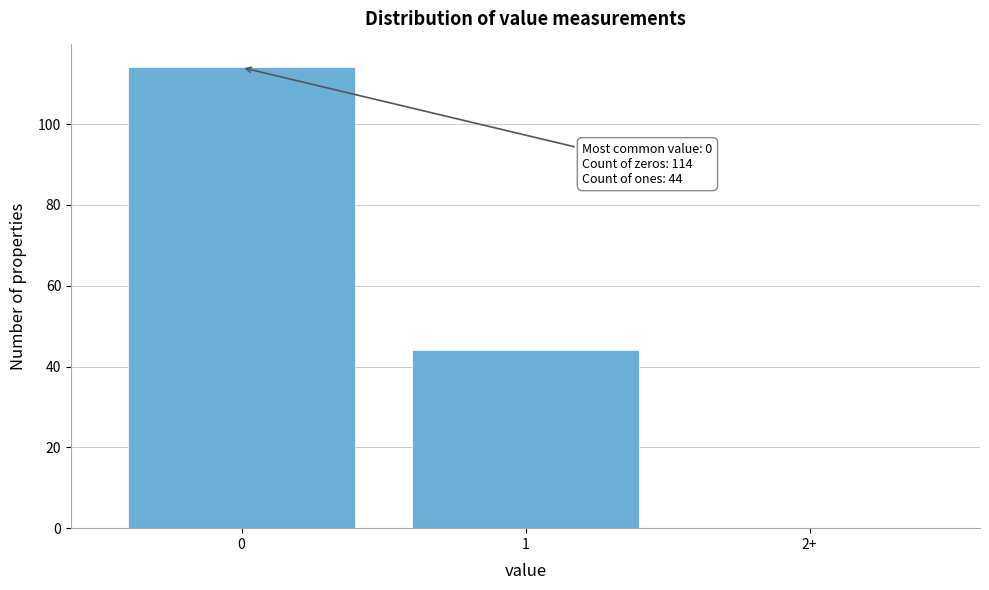

Reading right to left, what are all the values shown in this chart?

2+=0	1=44	0=114